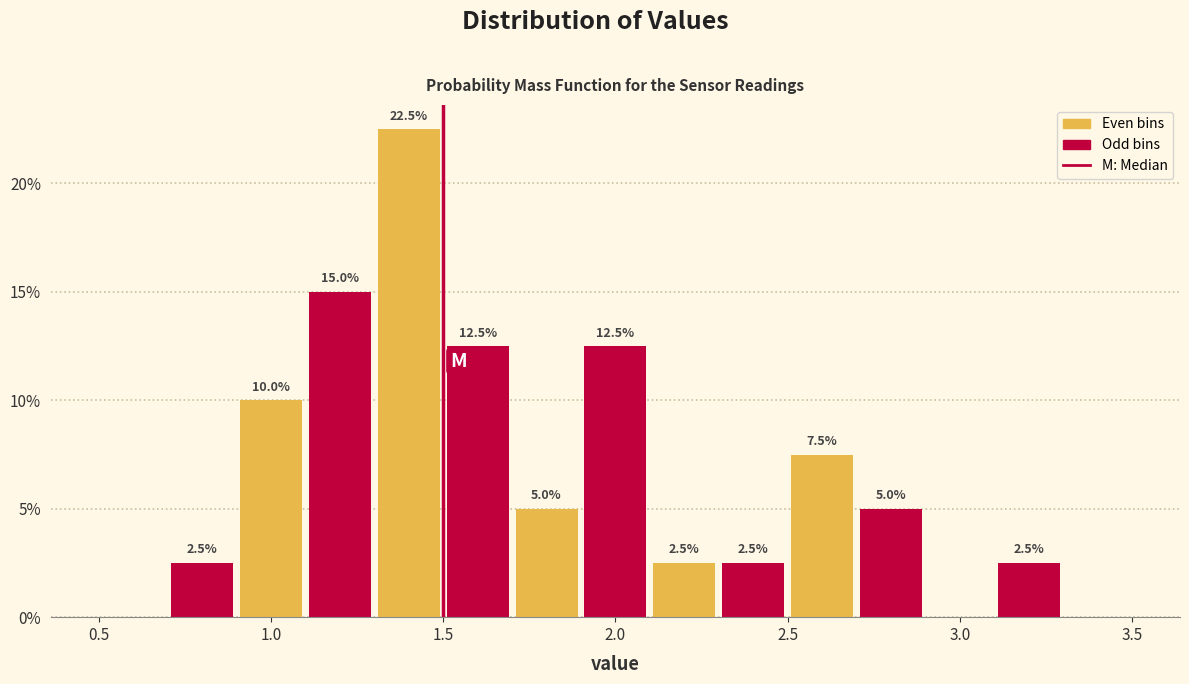

Which range on the x-axis has the tallest bar?

1.3 to 1.5